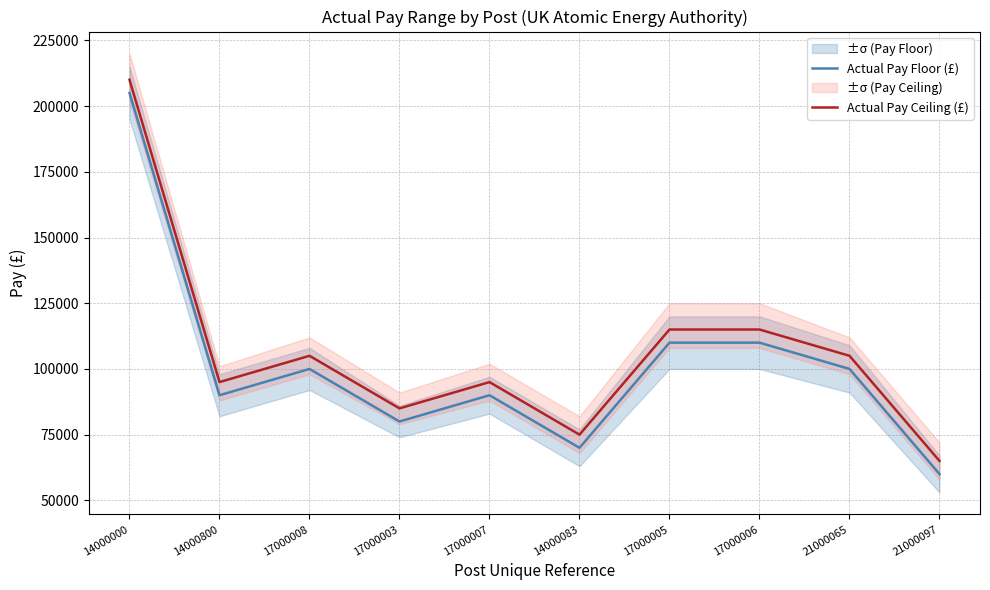

How many interior local peaks does the Actual Pay Ceiling (£) series have?

2